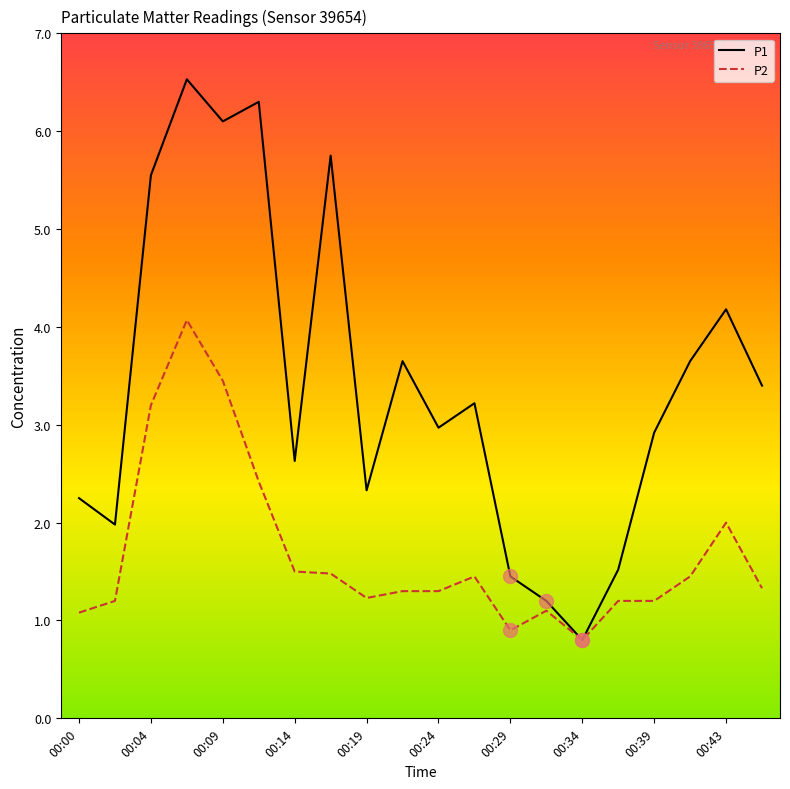

Which series has the largest total across all categories?

P1